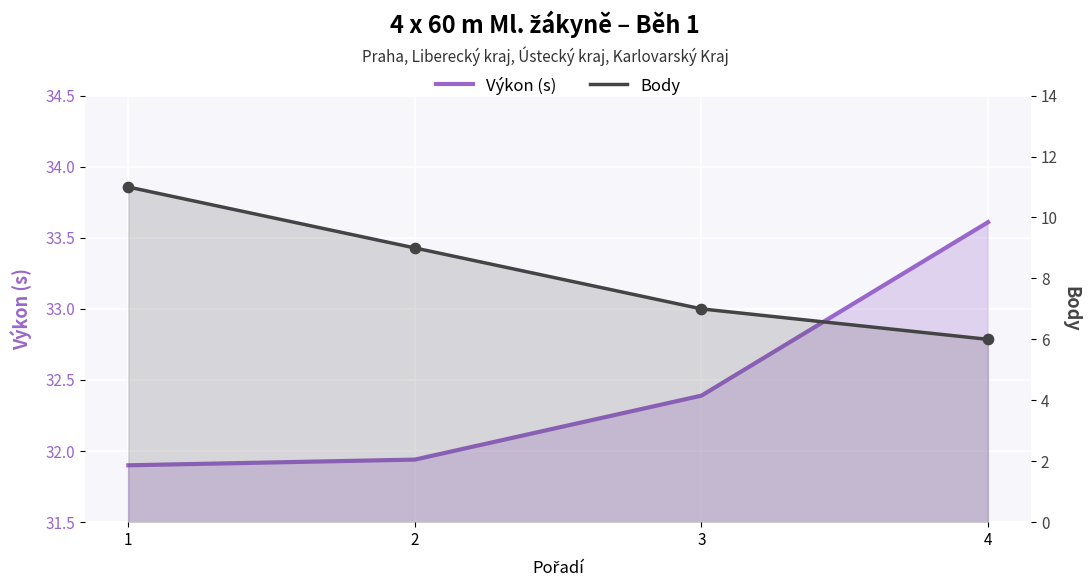

What are all the series names shown in the legend?

Výkon (s), Body